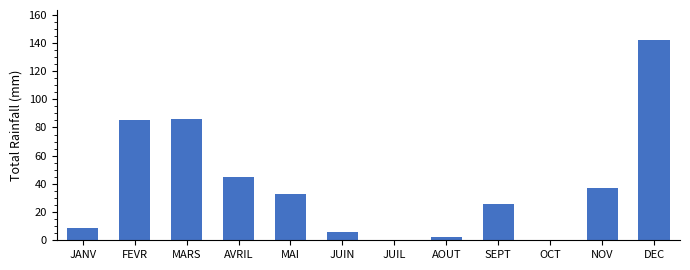

Reading left to right, list all the values displayed in this chart.

JANV=9	FEVR=85	MARS=86	AVRIL=45	MAI=33	JUIN=6	JUIL=0	AOUT=2	SEPT=26	OCT=0	NOV=37	DEC=142